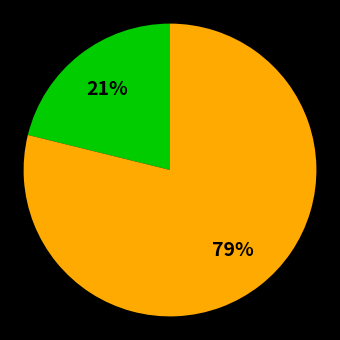

Count the number of slices in the pie.

2